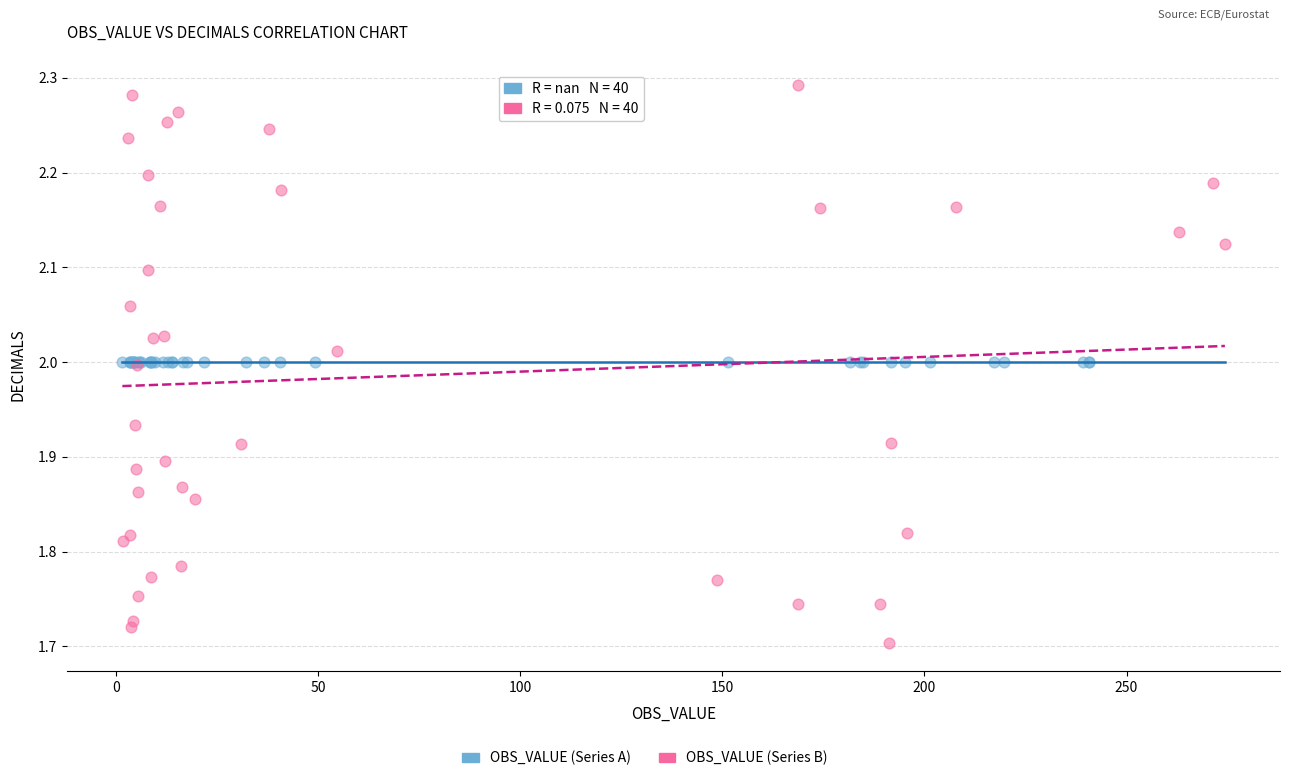

Which series contains the lowest Y value?

OBS_VALUE (Series B)